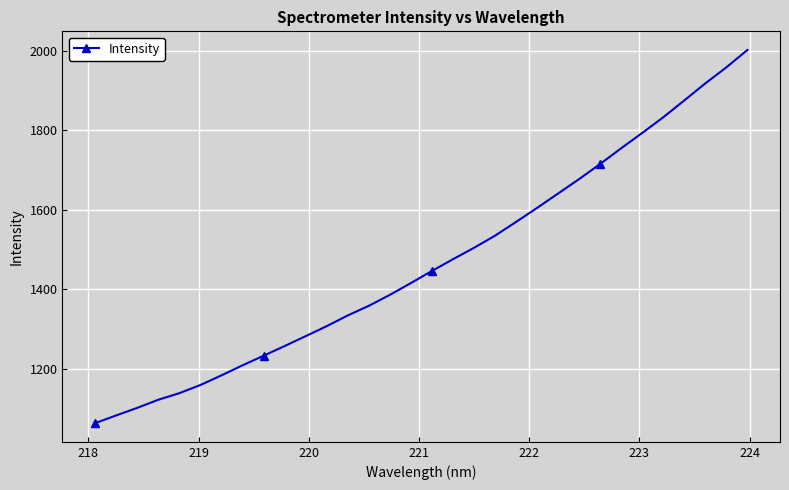

What is the smallest value displayed?

1062.6